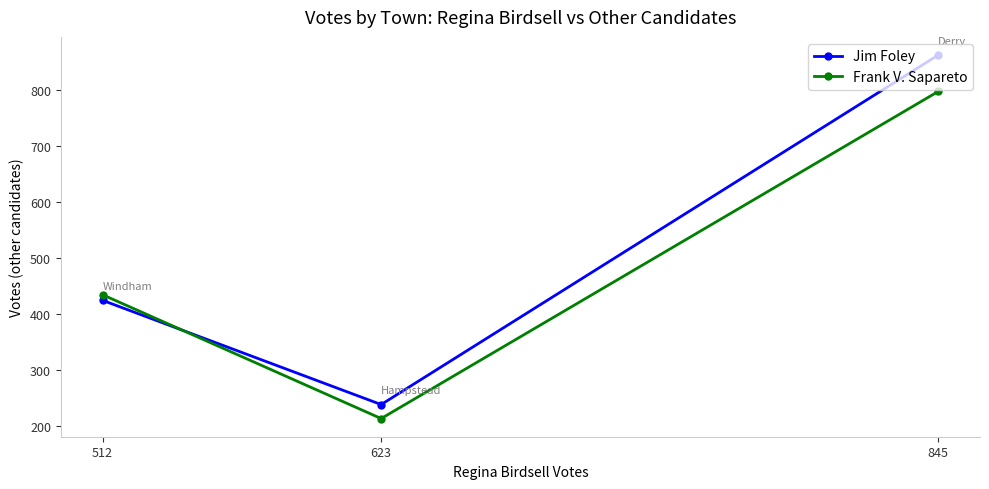

Reading left to right, list all the values displayed in this chart.

Jim Foley: 845=863	623=239	512=425
Frank V. Sapareto: 845=798	623=214	512=435